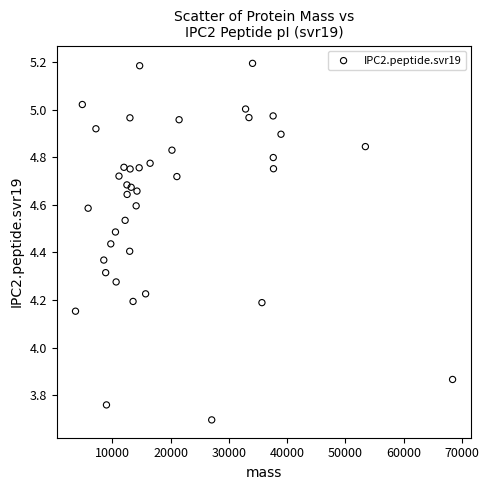

What is the range of X values (max minus min)?

64695.9